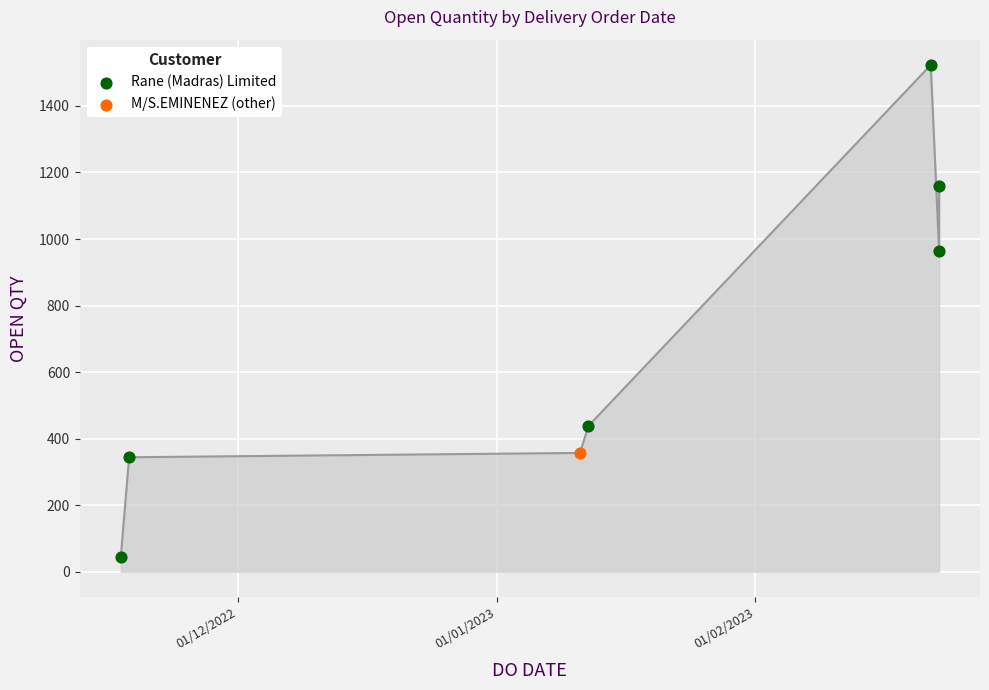

What is the ratio of the value at 22/02/2023 to the value at 23/02/2023?

1.3